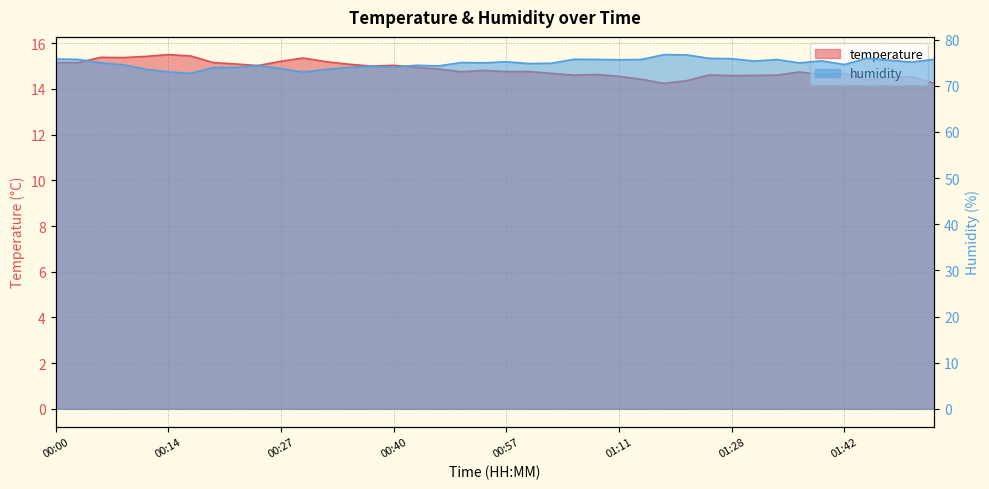

What is the average value of the temperature series?

14.8